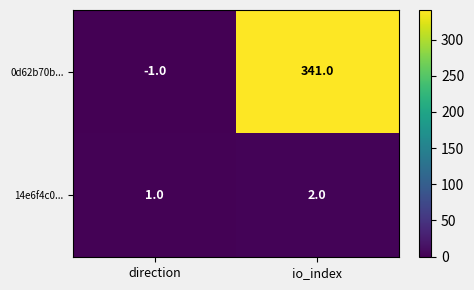

Which series changed the most between direction and io_index?

0d62b70b...